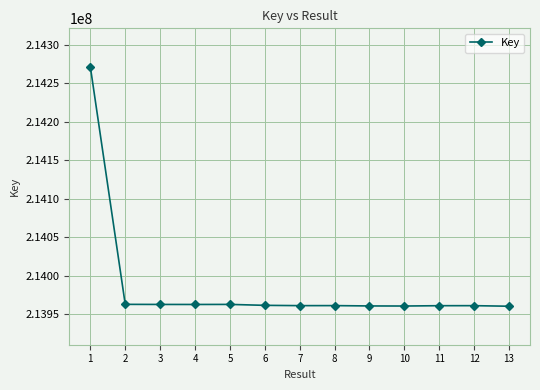

Is this an area chart (filled region under the line)?

No